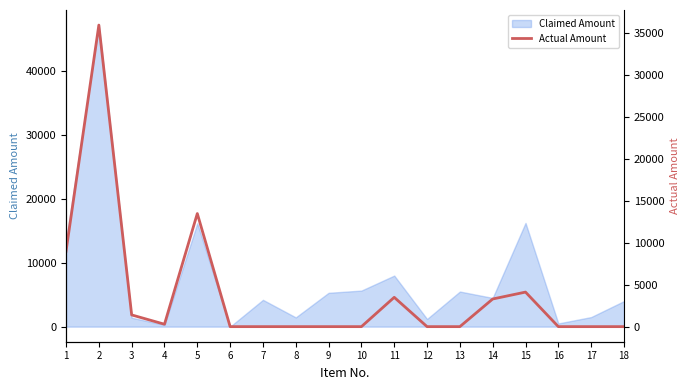

Where is the data nearest to the value 18000?

5